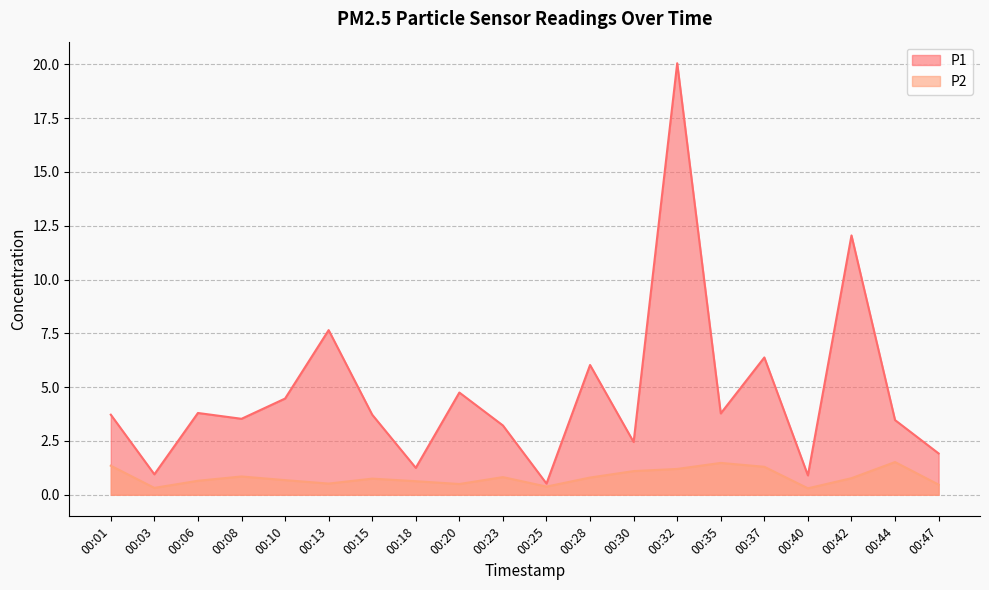

Which series changed the most between 00:08 and 00:15?

P1